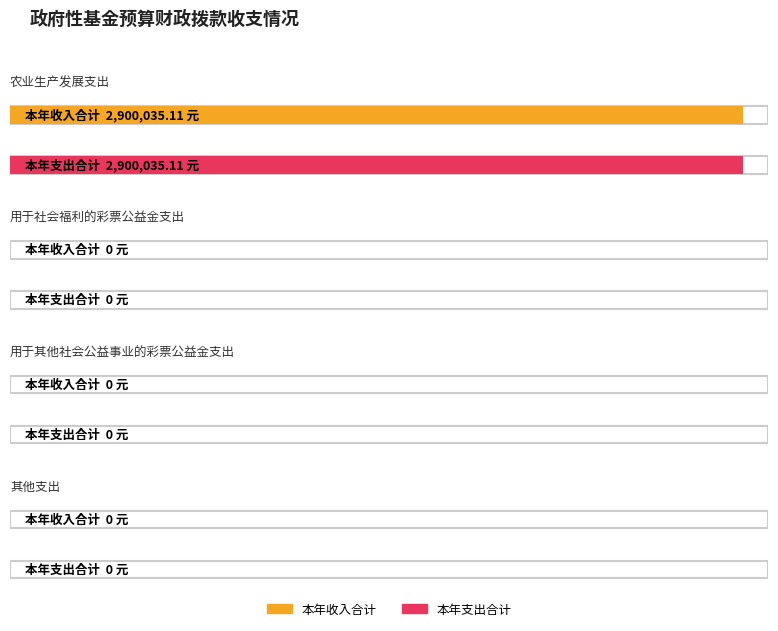

What is the sum of all 本年收入合计 values?

2900035.1